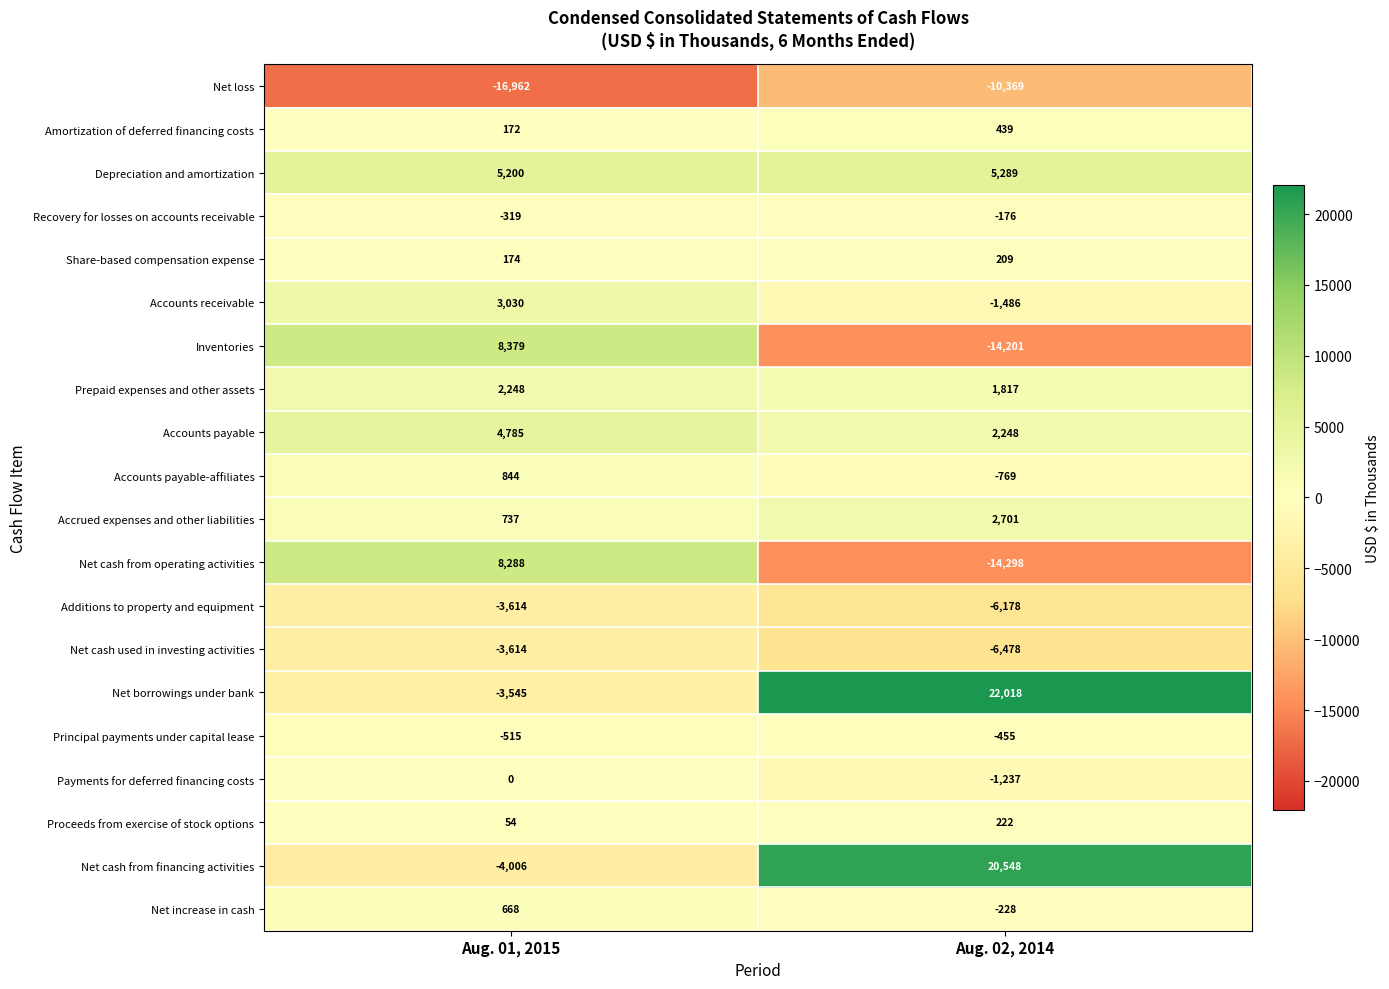

Is the value of Accounts payable-affiliates at Aug. 01, 2015 greater than the value of Accounts receivable at Aug. 02, 2014?

Yes